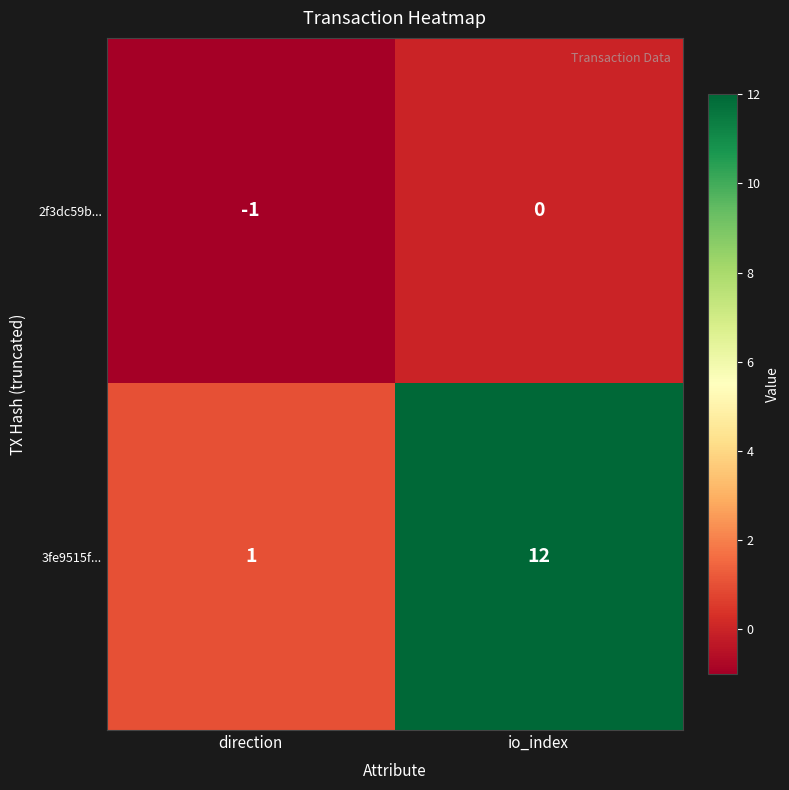

Rank the series by their average value, from highest to lowest.

3fe9515f..., 2f3dc59b...